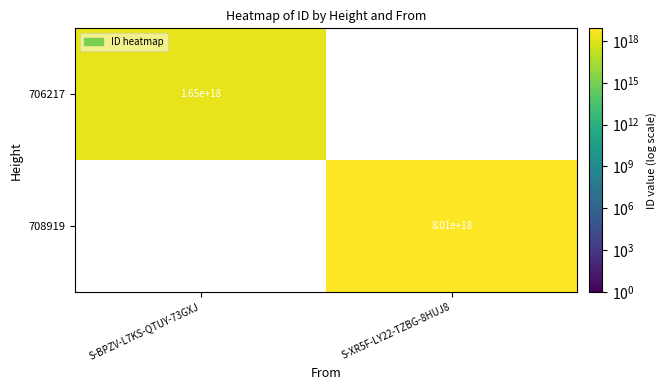

True or false: 708919 has a value of 8010000000000000000 at S-XR5F-LY22-TZBG-8HUJ8.

True